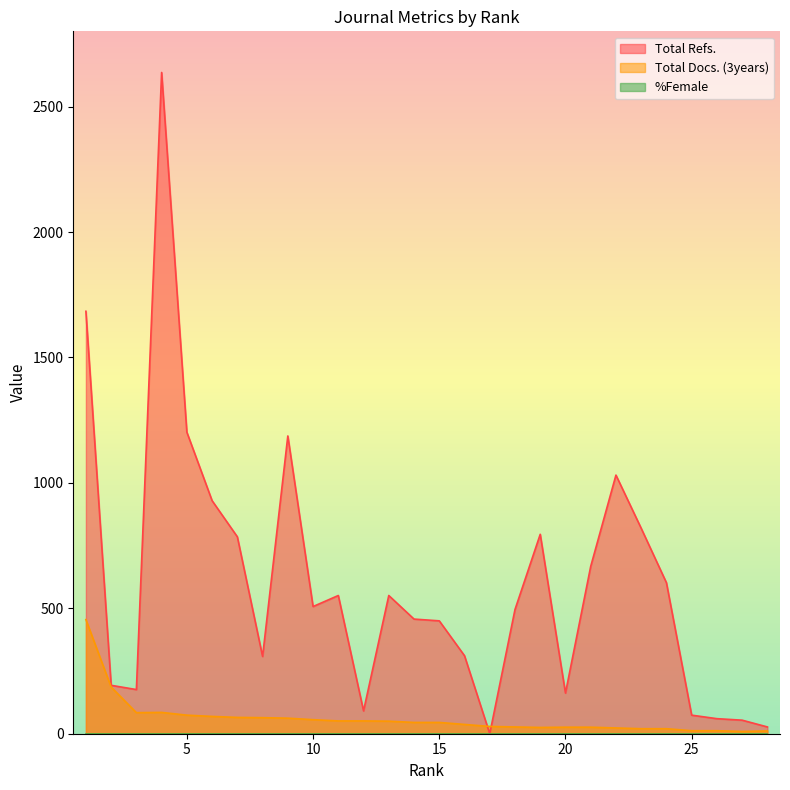

Which series has the largest total across all categories?

Total Refs.